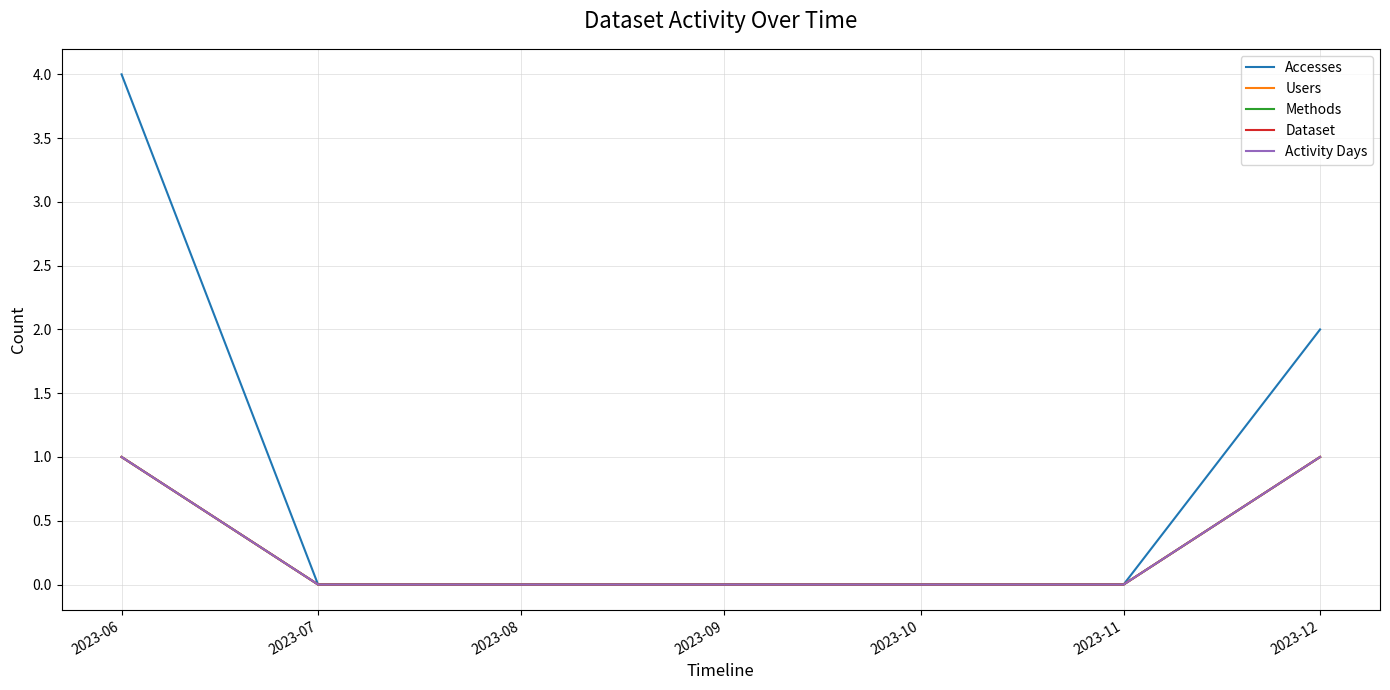

Which series has the largest range (max minus min)?

Accesses